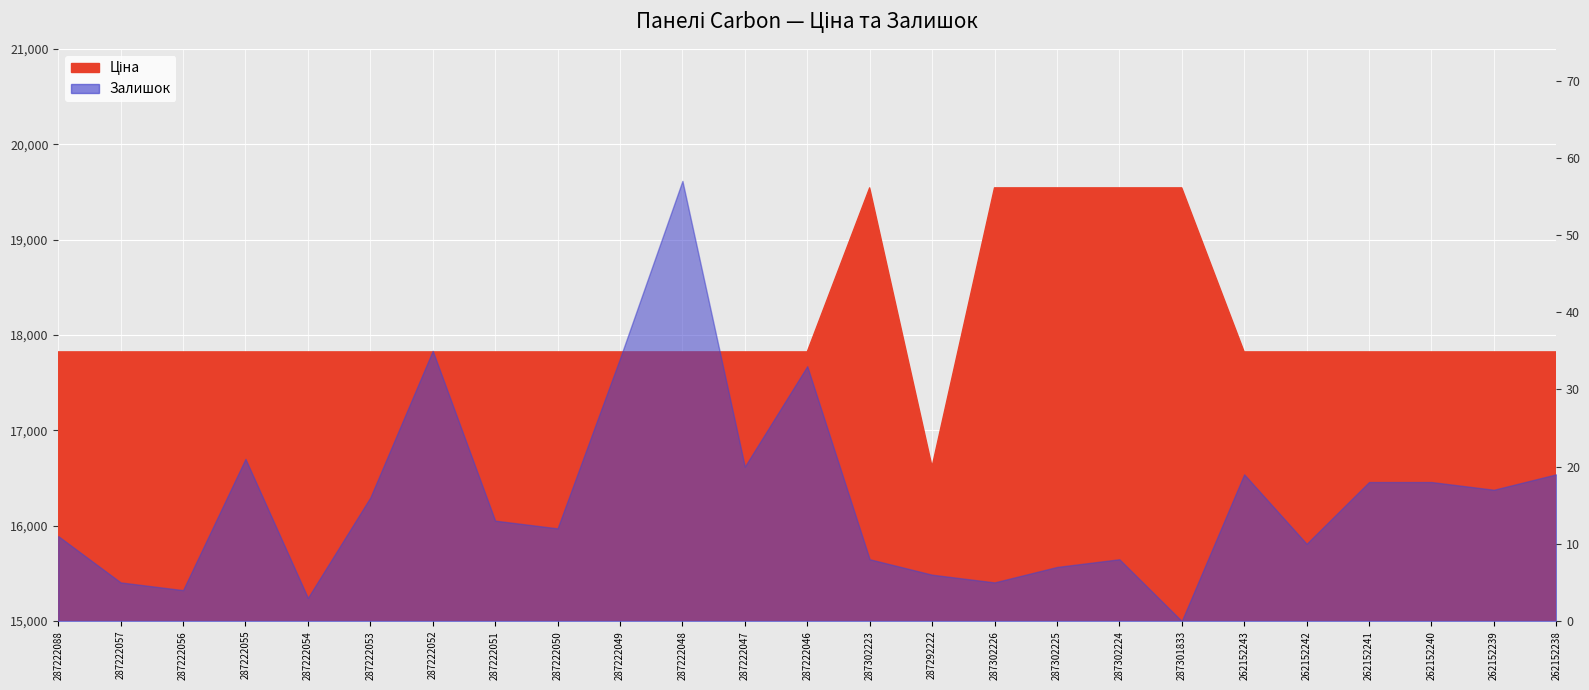

What is the label of the 3rd point from the left?

287222056